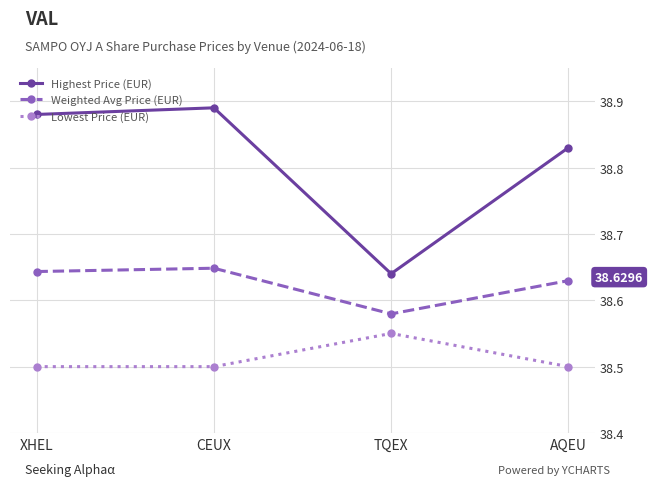

True or false: Highest Price (EUR) and Lowest Price (EUR) cross at least once.

False